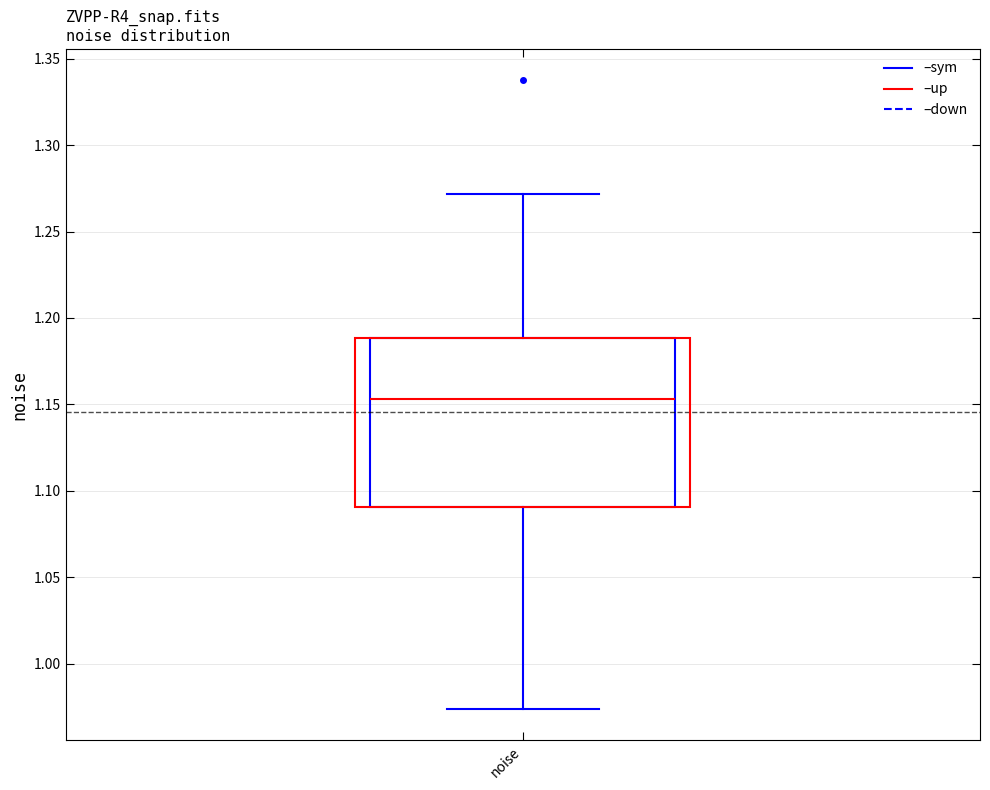

Where is the lower edge of the box for noise on the y-axis? The values are not printed on the chart, so give them approximately, as read against the axis.

1.090